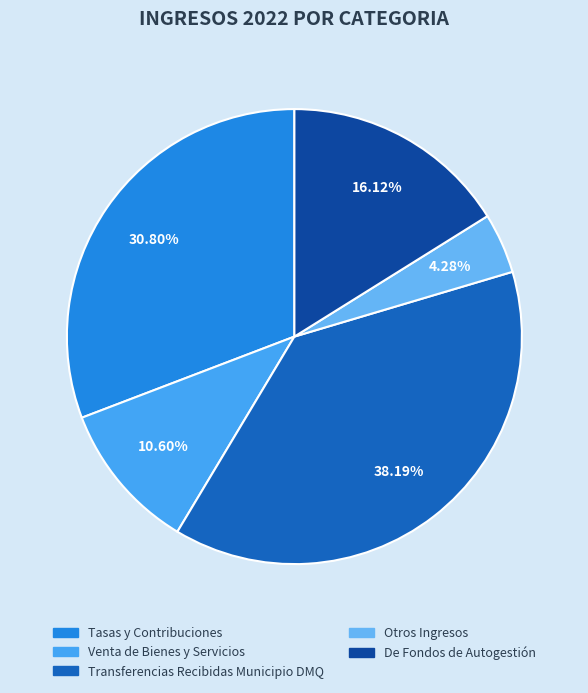

How much of the chart is everything except Otros Ingresos?

95.7%